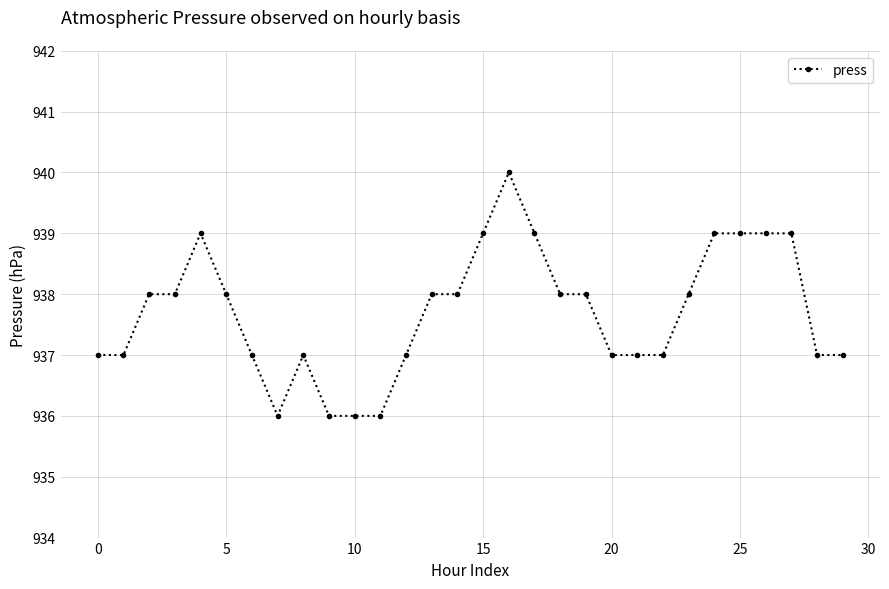

How many lines are shown in the chart?

1